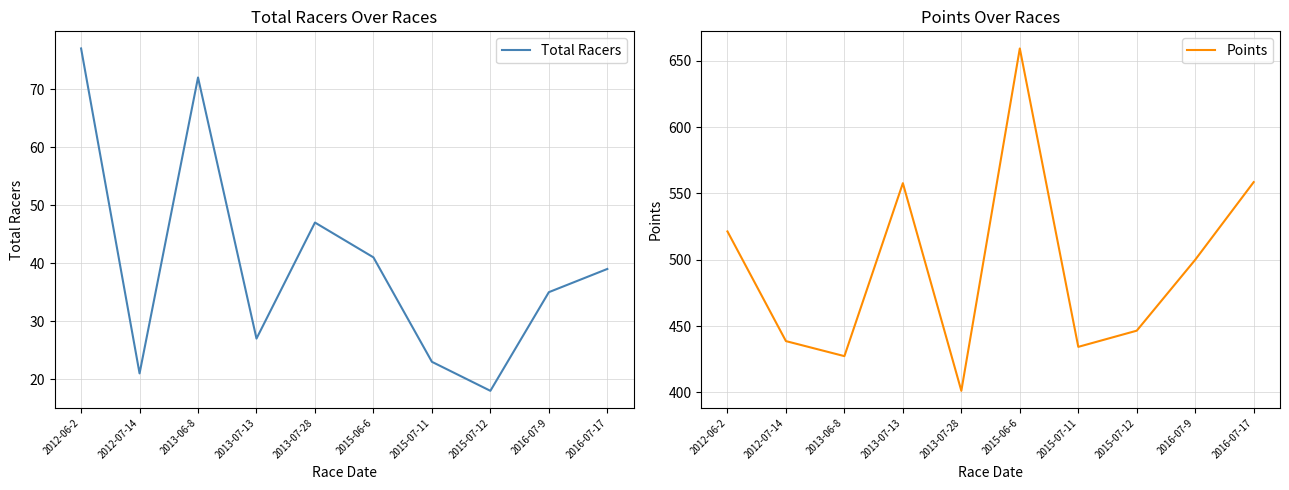

The Points series shows 401.3 at 2013-07-28. True or false?

True